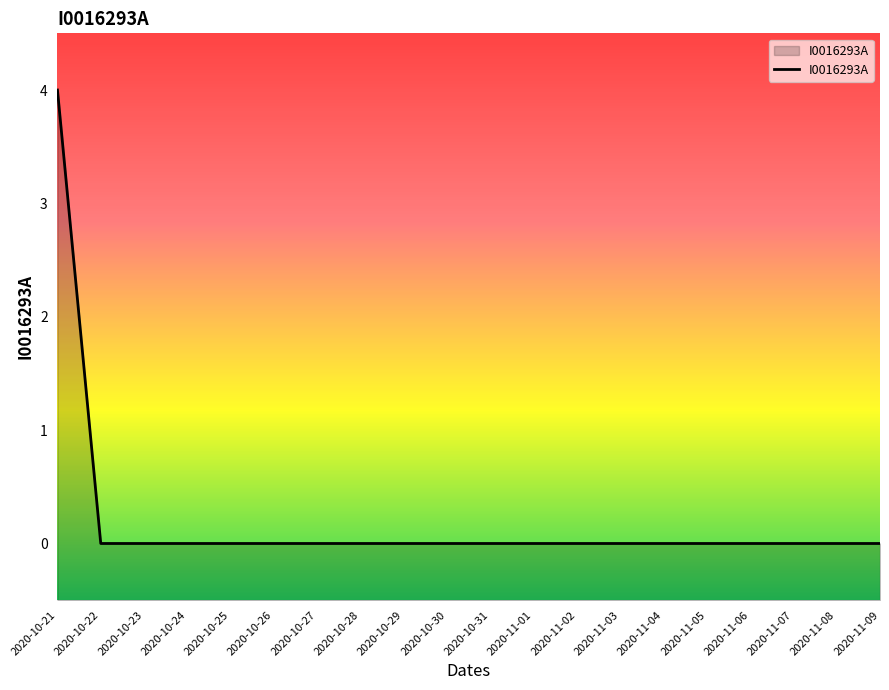

Does the chart have visible grid lines?

No